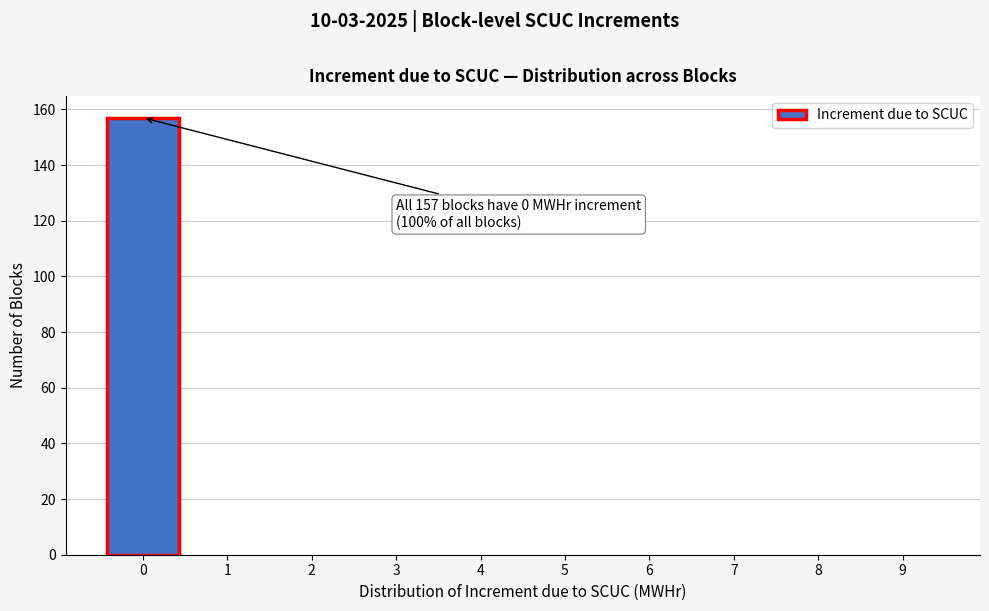

Reading left to right, what are all the values shown in this chart?

0=157	1=0	2=0	3=0	4=0	5=0	6=0	7=0	8=0	9=0